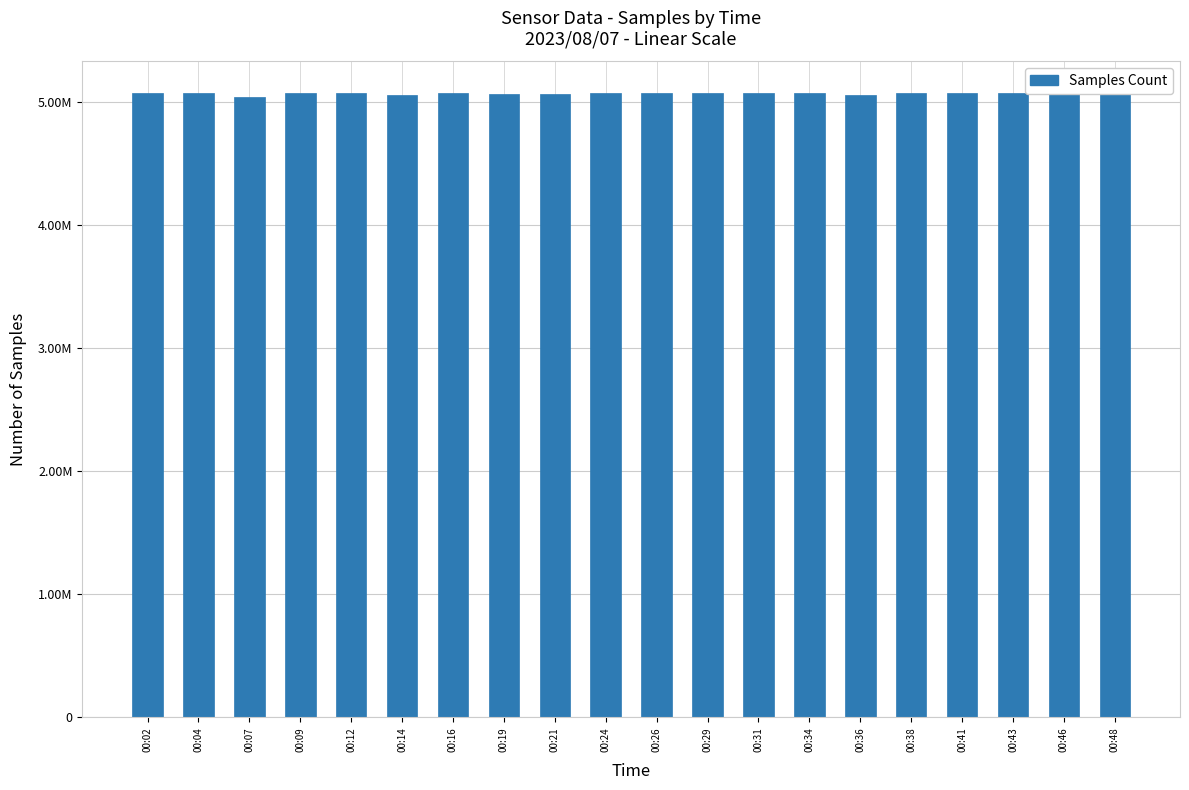

Reading left to right, transcribe all the data shown in this chart.

5071496	5068787	5035865	5068009	5071510	5052599	5071542	5062889	5062753	5069091	5069100	5068564	5070053	5069592	5054839	5069886	5070921	5069305	5070292	5071322